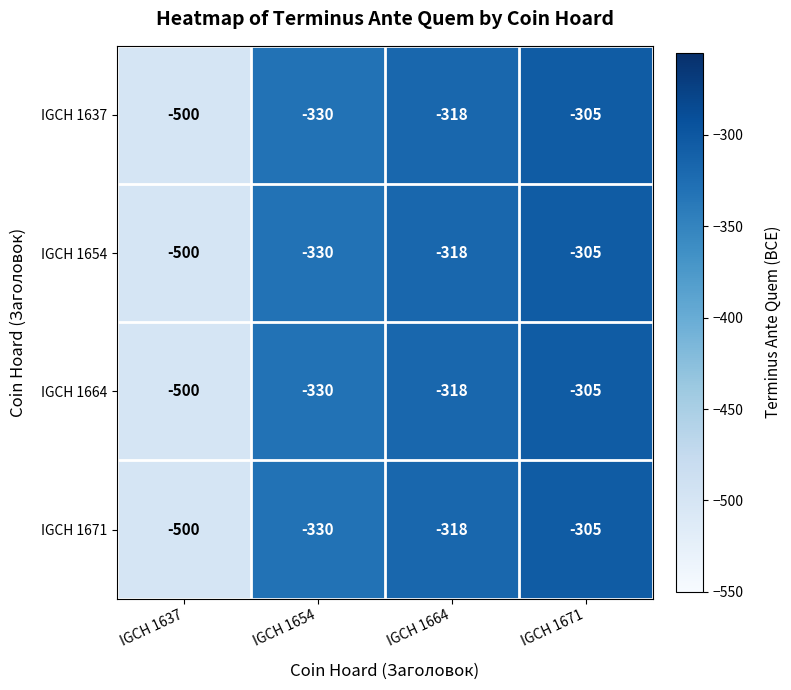

Is the value of IGCH 1637 at IGCH 1664 greater than the value of IGCH 1671 at IGCH 1654?

Yes